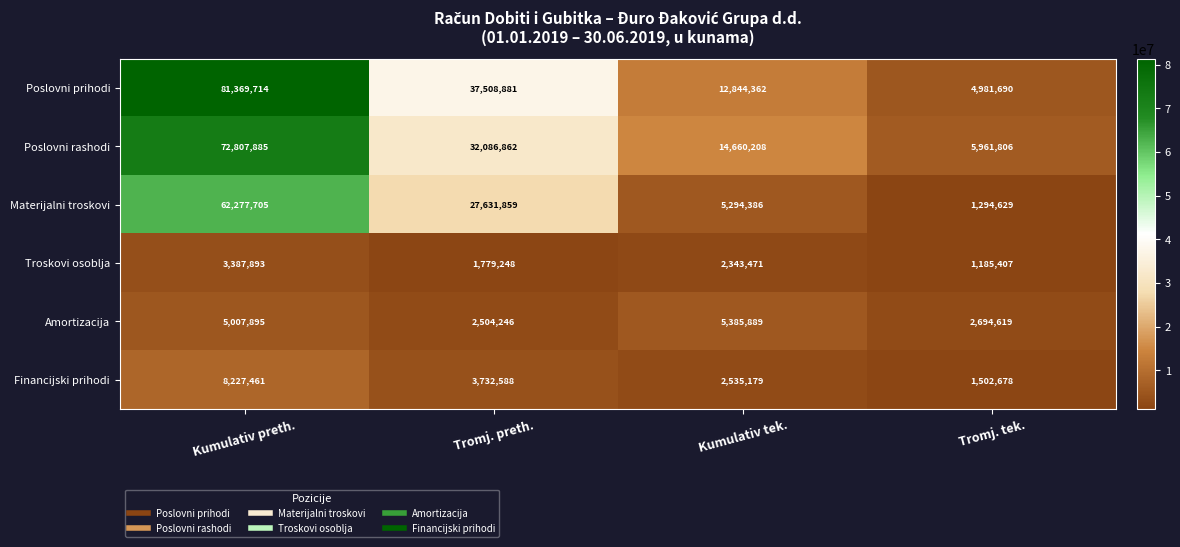

What is the spread (max minus min) of values at Kumulativ tek.?

12316737